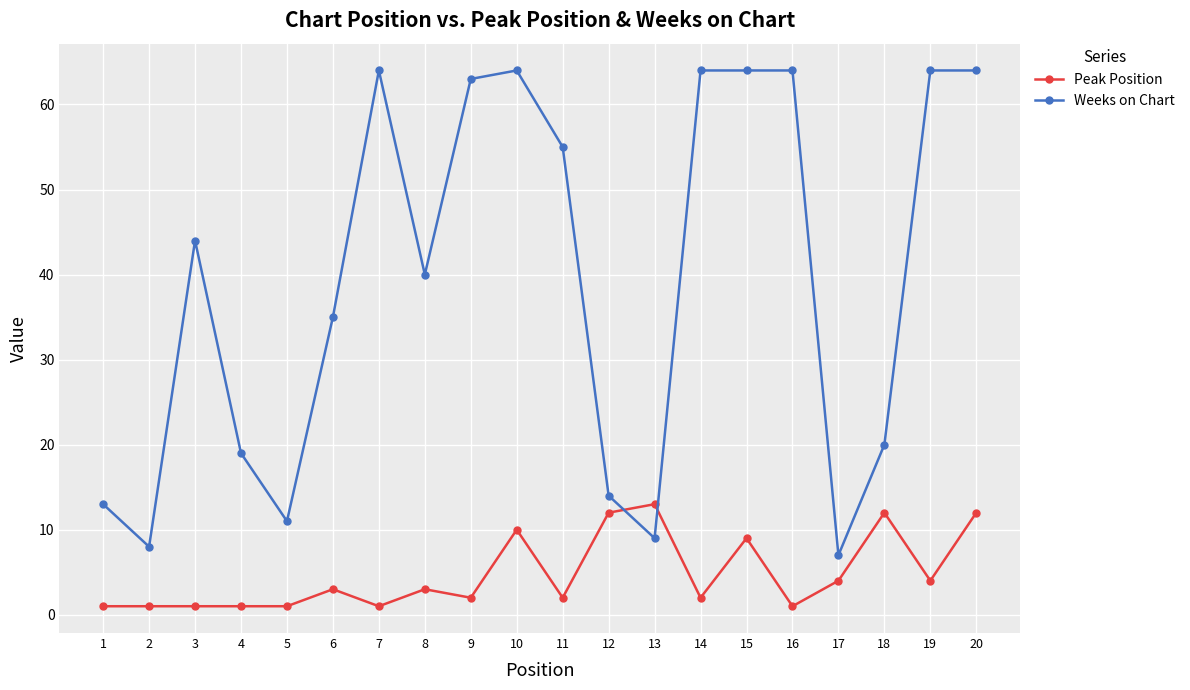

List the series in order of their peak value, lowest first.

Peak Position, Weeks on Chart